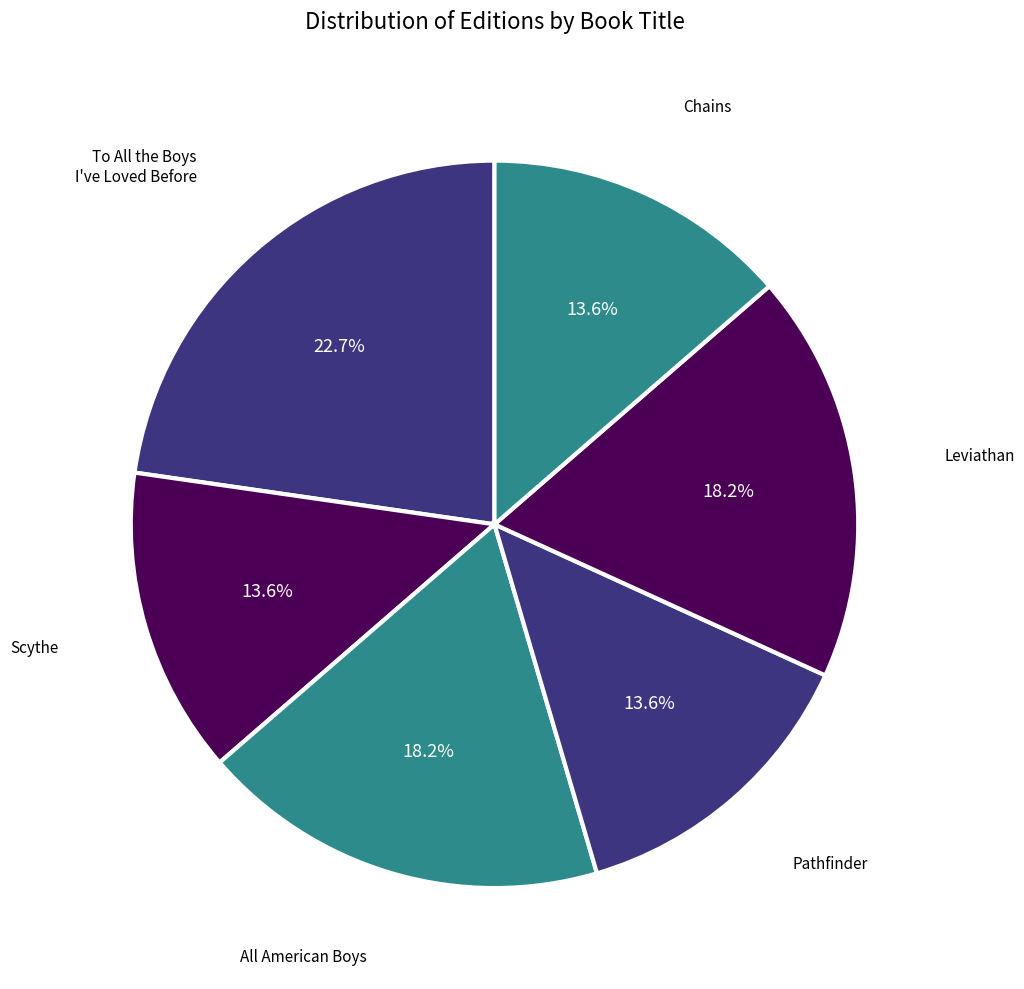

To the nearest percent, what is the difference between the largest and smallest slice percentages?

9%